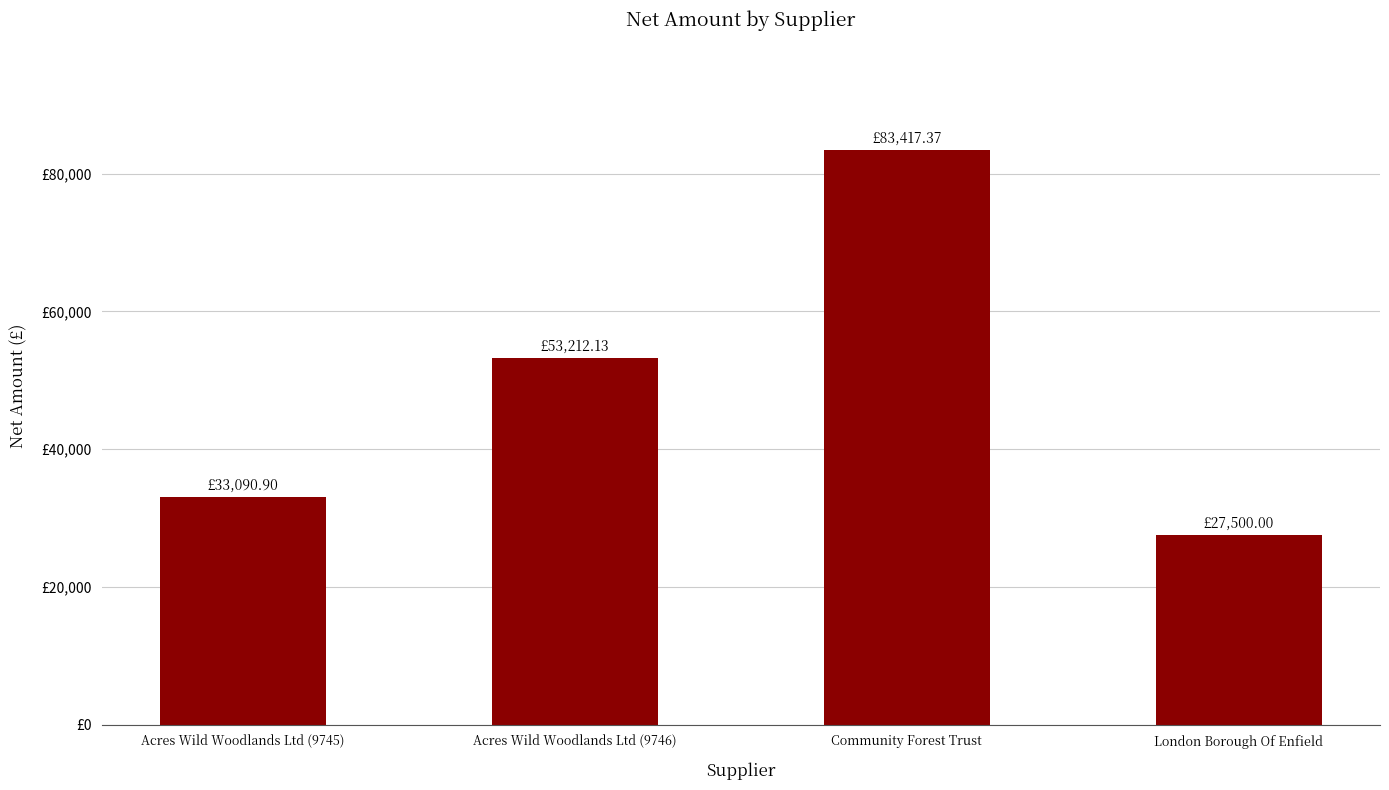

Which has a higher value, Community Forest Trust or Acres Wild Woodlands Ltd (9746)?

Community Forest Trust